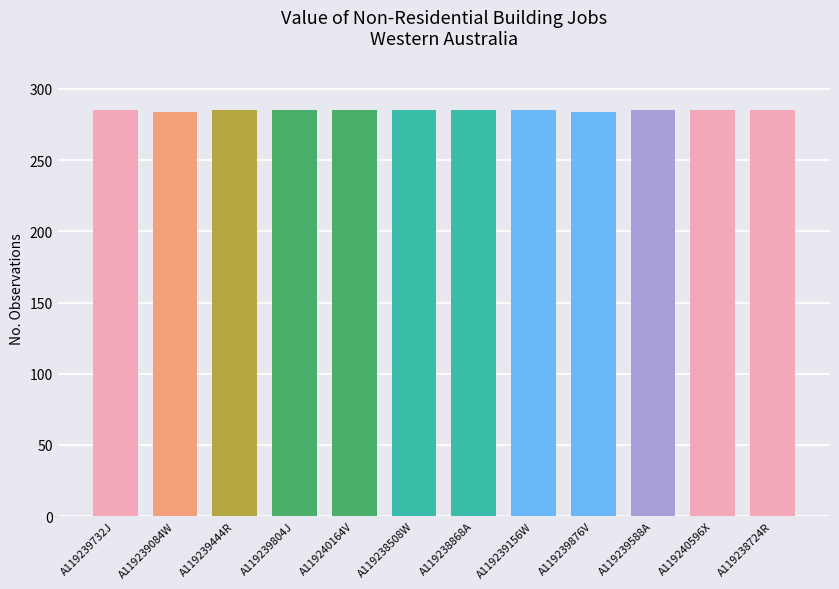

Approximately how many times larger is the value at A119238508W compared to A119239156W?

1.0